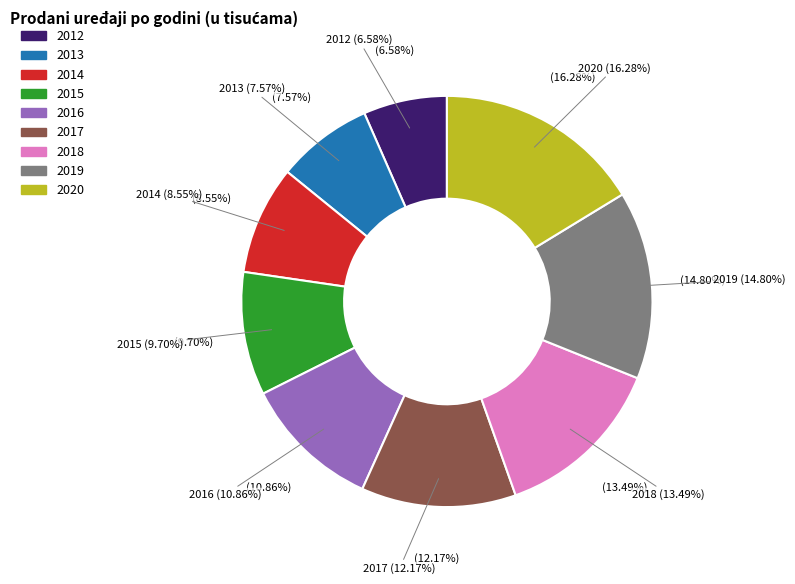

Is 2017 the majority of the pie?

No